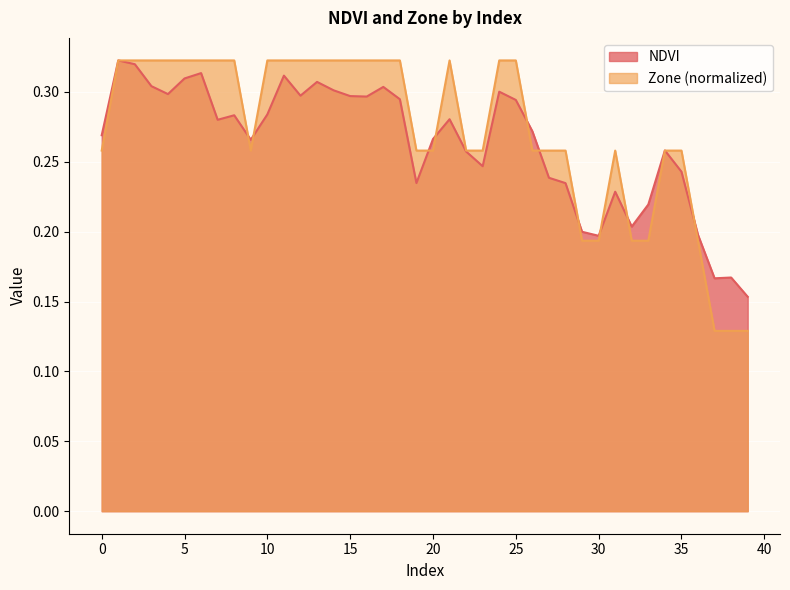

Rank the series at 38 from lowest to highest value.

Zone, NDVI